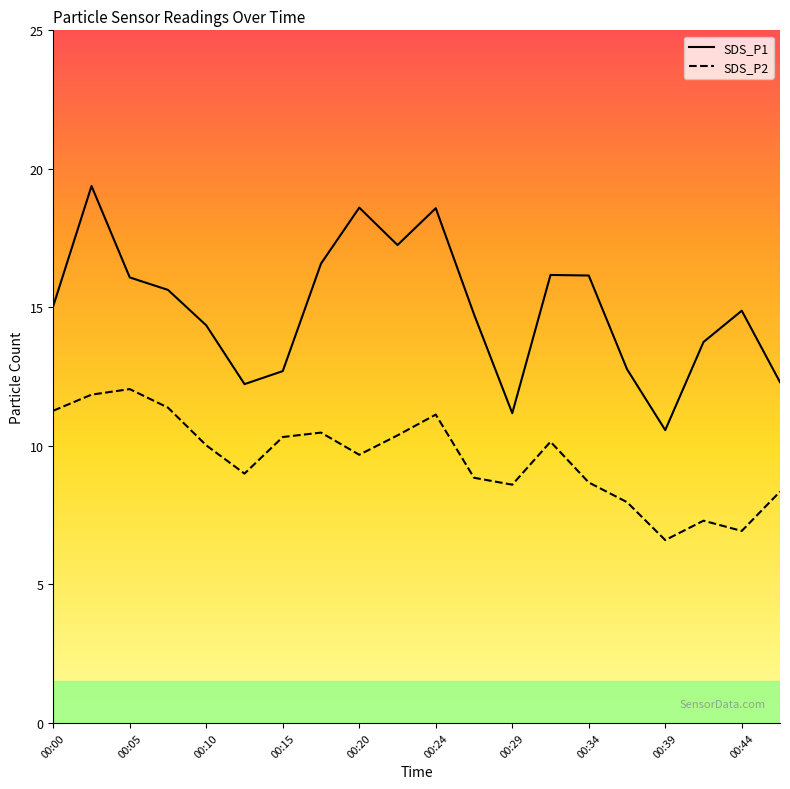

What are all the series names shown in the legend?

SDS_P1, SDS_P2